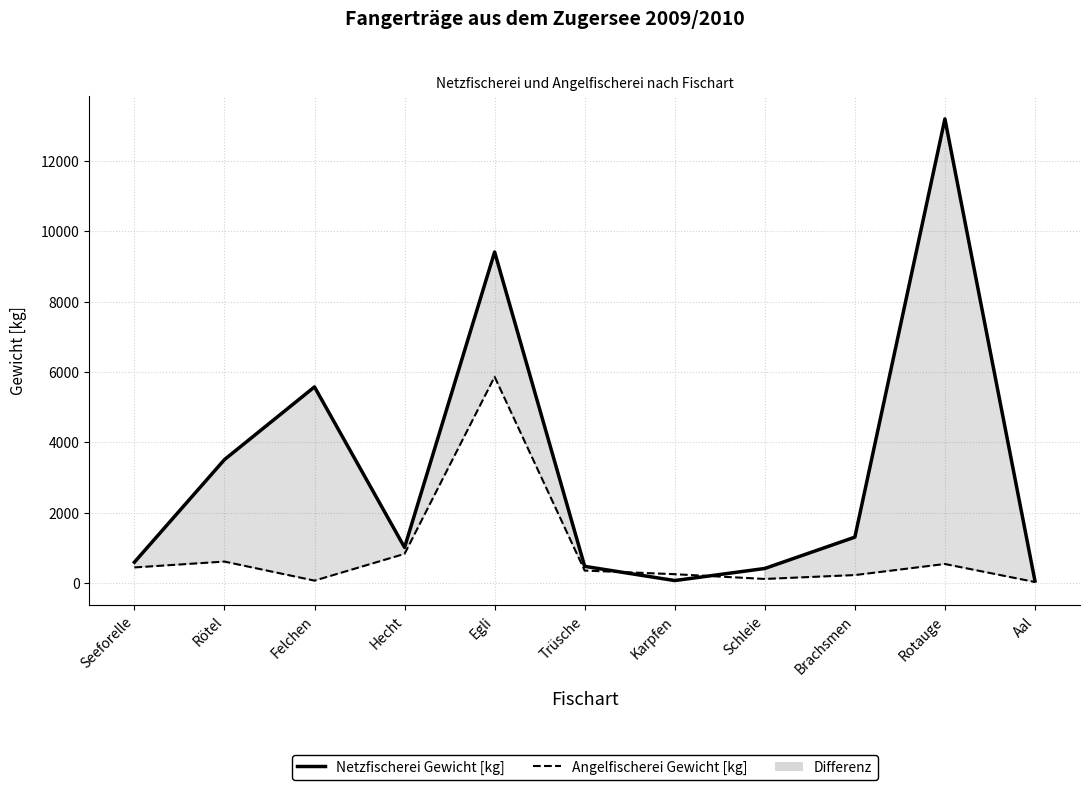

After their last crossing, which series has the higher values: Angelfischerei Gewicht [kg] or Netzfischerei Gewicht [kg]?

Netzfischerei Gewicht [kg]